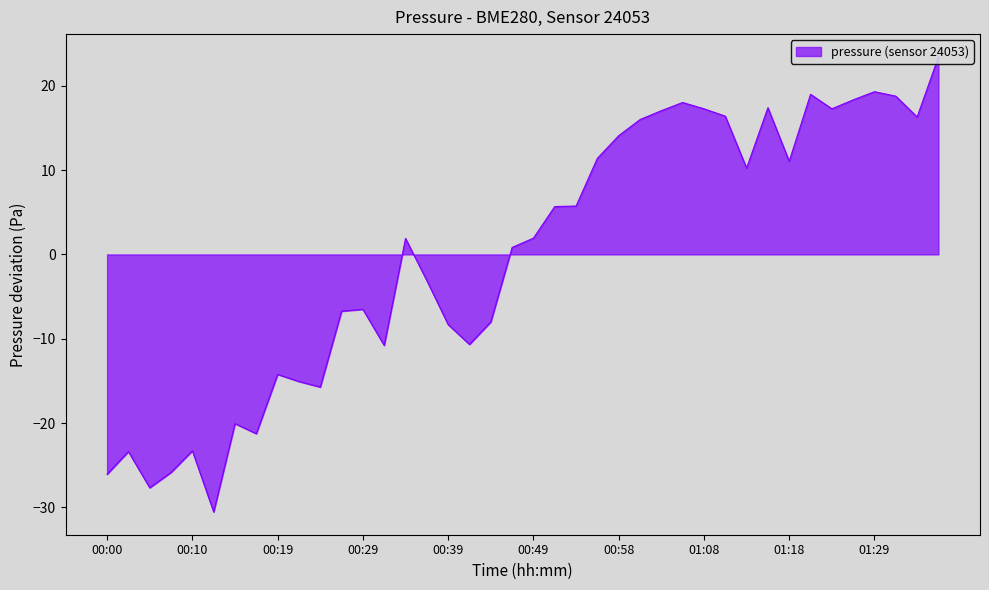

List the labels in order of value, largest first.

01:37, 01:29, 01:21, 01:32, 01:27, 01:06, 01:16, 01:08, 01:24, 01:03, 01:11, 01:34, 01:01, 00:58, 00:56, 01:18, 01:13, 00:54, 00:51, 00:49, 00:34, 00:46, 00:36, 00:29, 00:27, 00:44, 00:39, 00:41, 00:32, 00:19, 00:22, 00:24, 00:15, 00:17, 00:10, 00:02, 00:07, 00:00, 00:05, 00:12